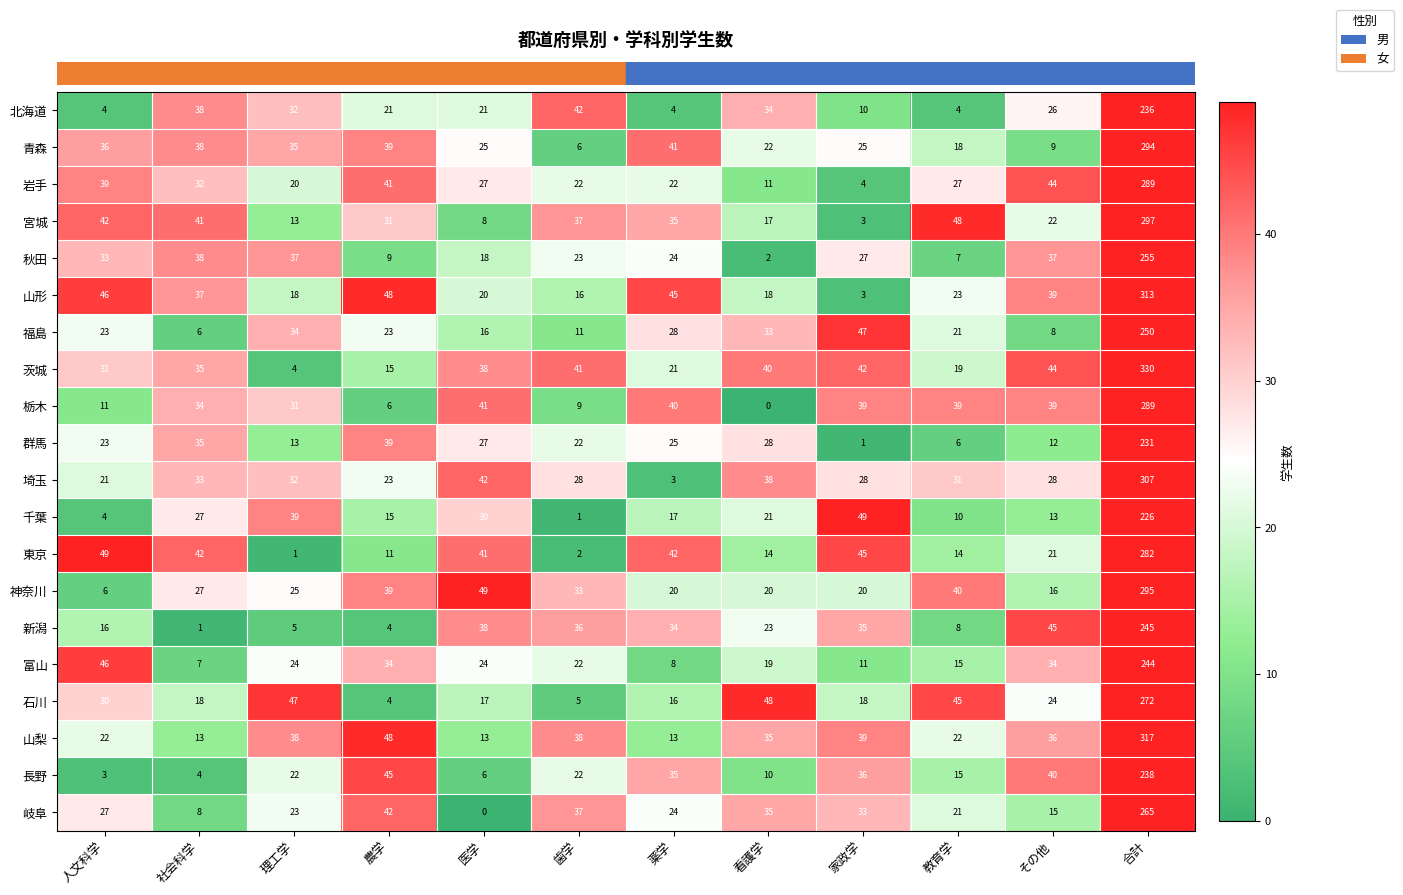

What is the difference between the second highest and minimum values in the 岩手 series?

40